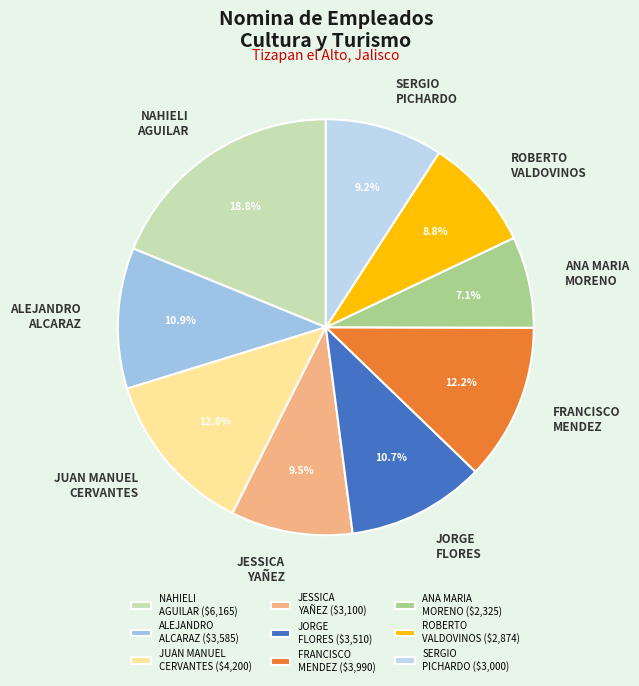

What is the ratio of the value at JESSICA YAÑEZ to the value at NAHIELI AGUILAR?

0.5